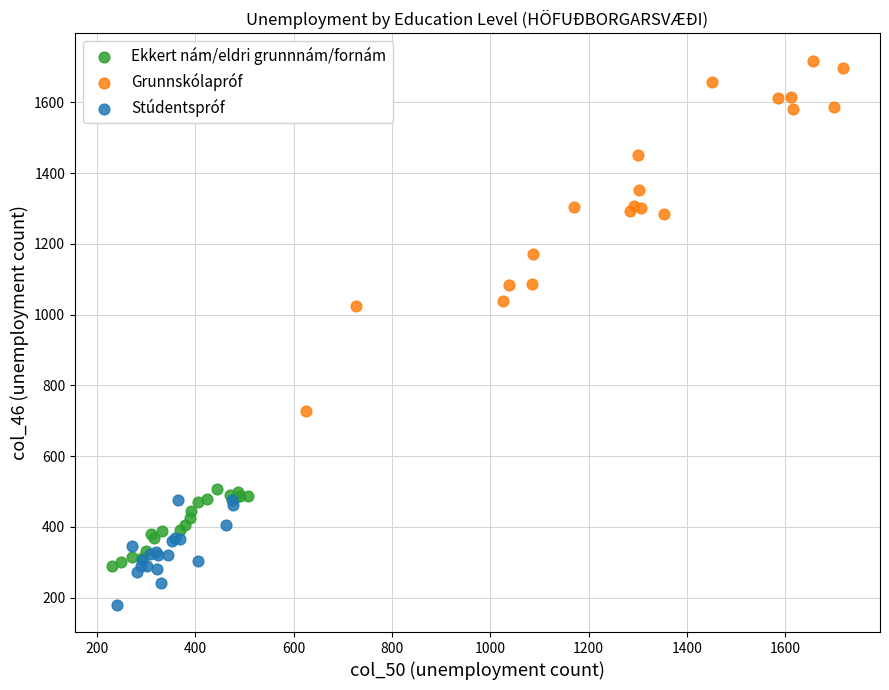

Which series reaches the minimum Y coordinate?

Stúdentspróf